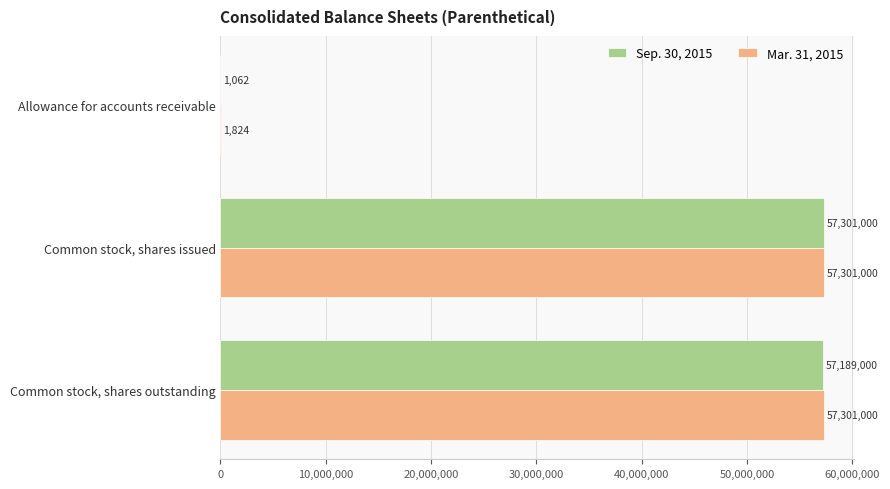

What value does the Sep. 30, 2015 series have at Common stock, shares outstanding, to the nearest 100?

57189000